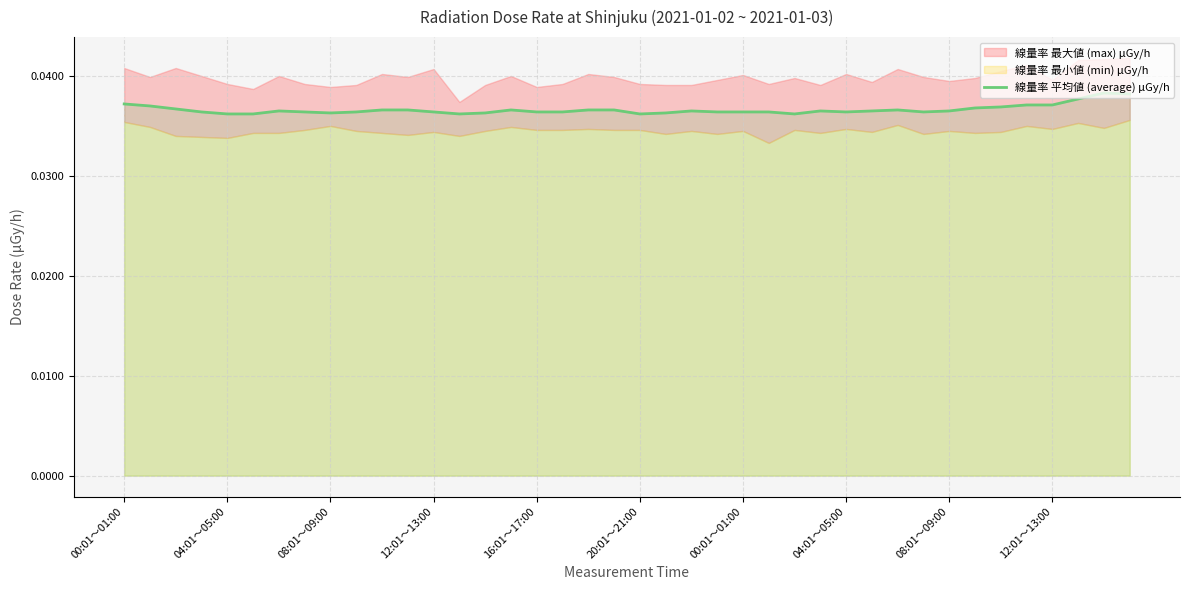

True or false: the data shows 0.0 at 33.

True